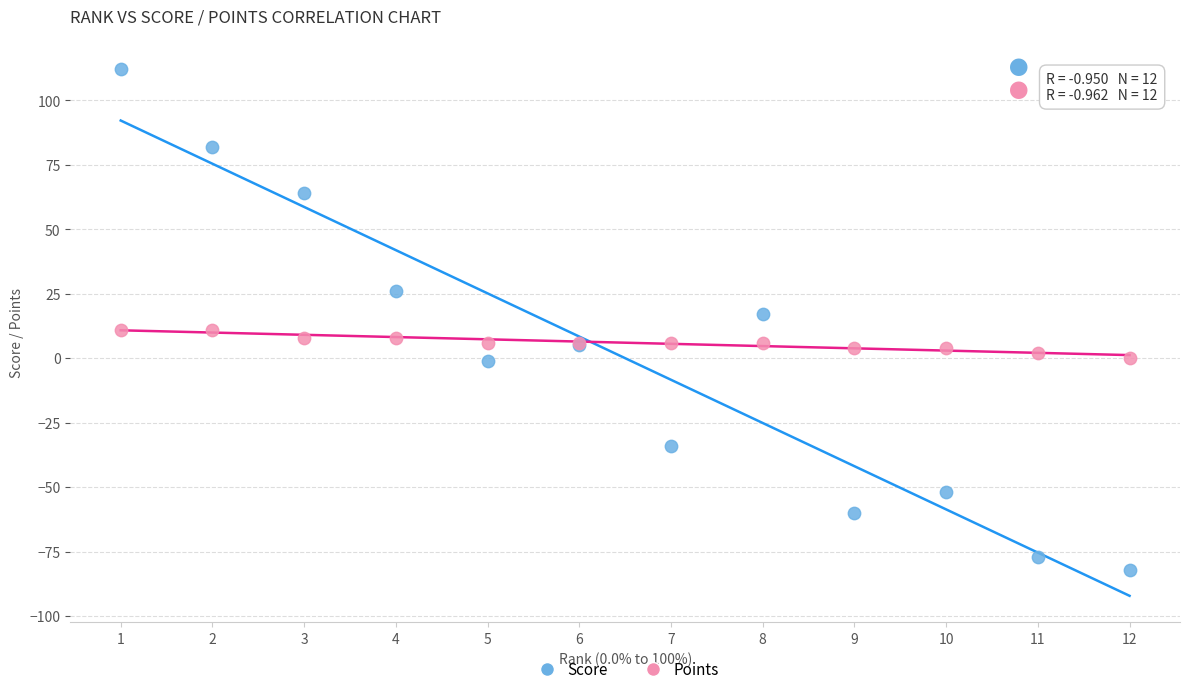

Which series contains the lowest Y value?

Score